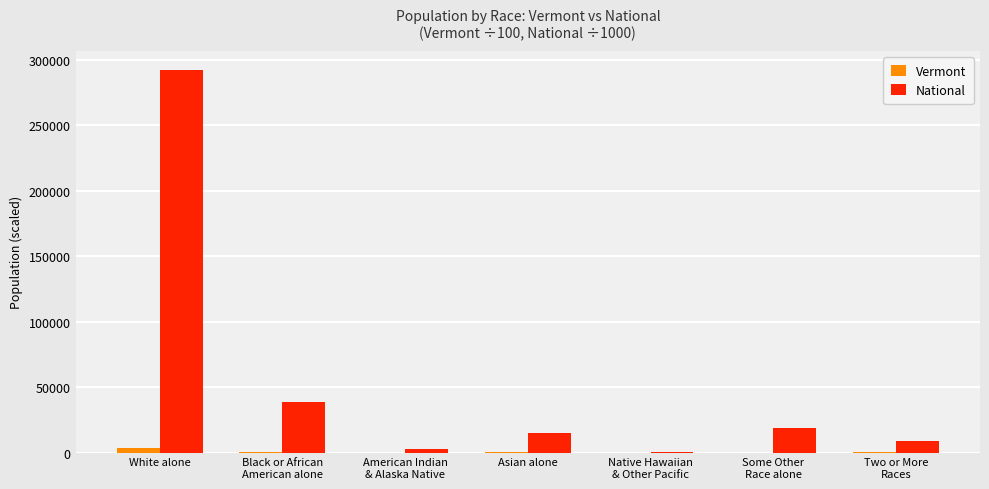

Count the number of data series in this chart.

2